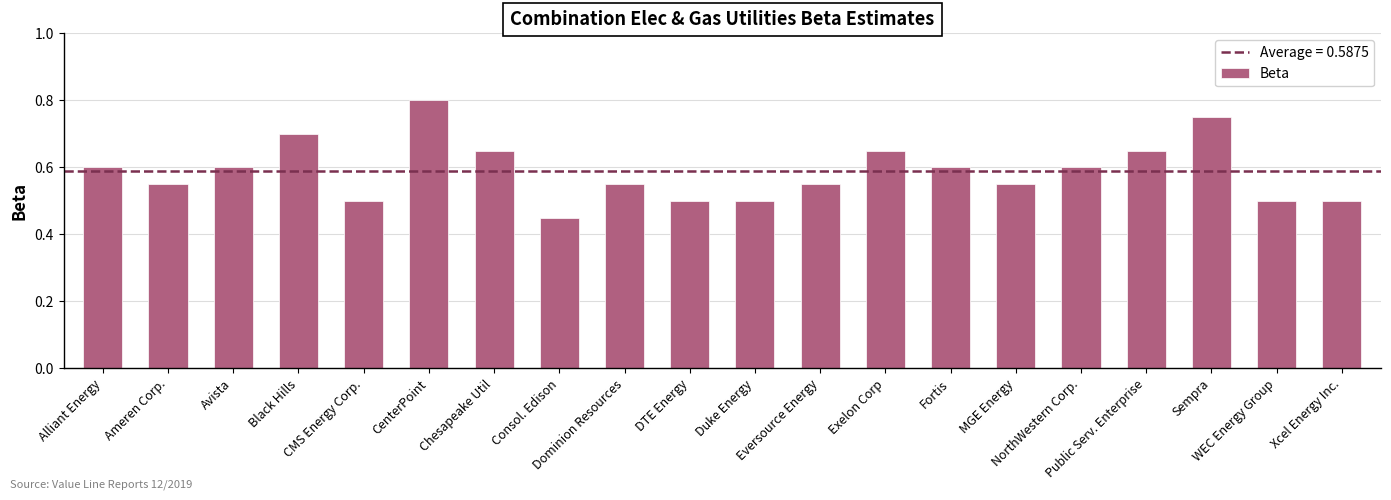

Does the chart contain any negative values?

No